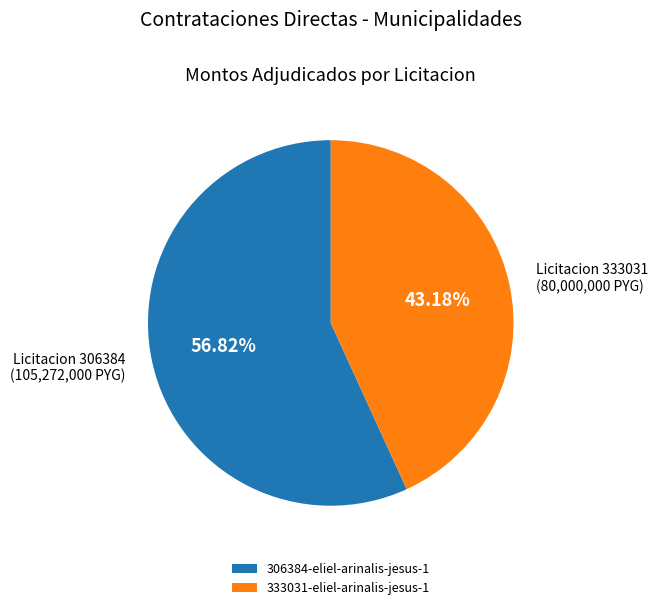

To the nearest percent, what is the difference between the 333031-eliel-arinalis-jesus-1 and 306384-eliel-arinalis-jesus-1 slice percentages?

14%